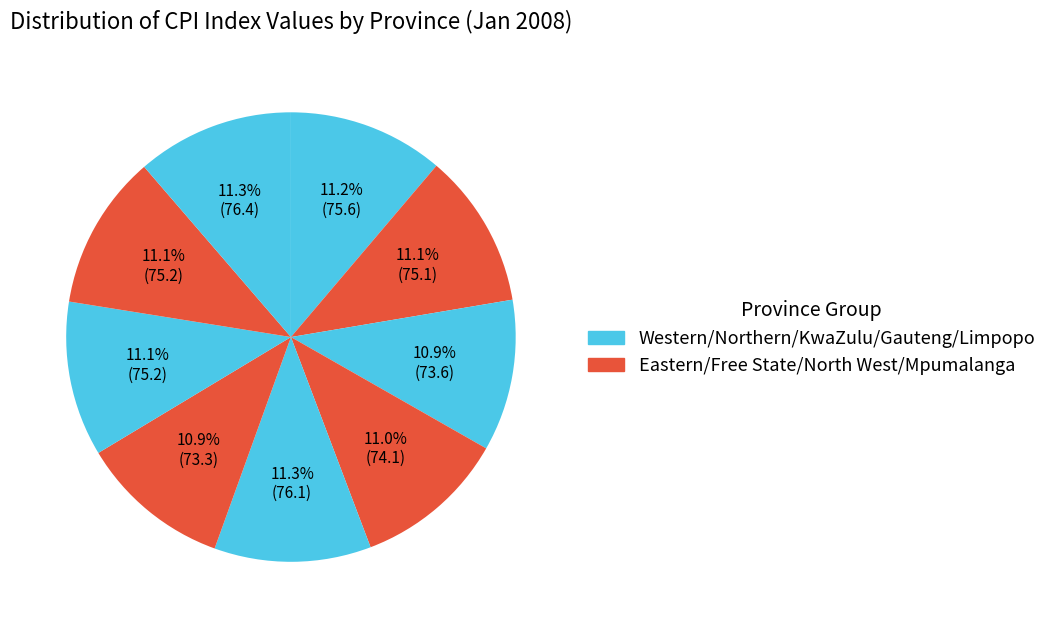

How many slices are in this pie chart?

9